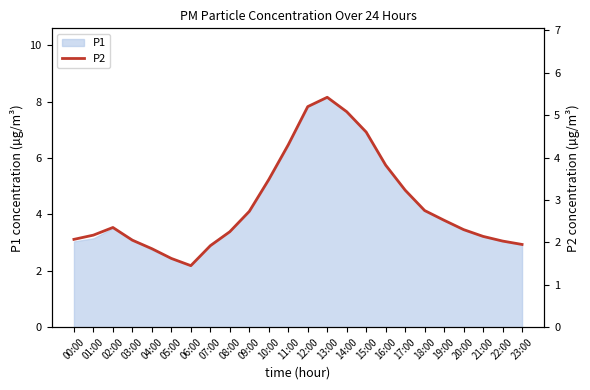

At which label does P1 reach its minimum?

06:00